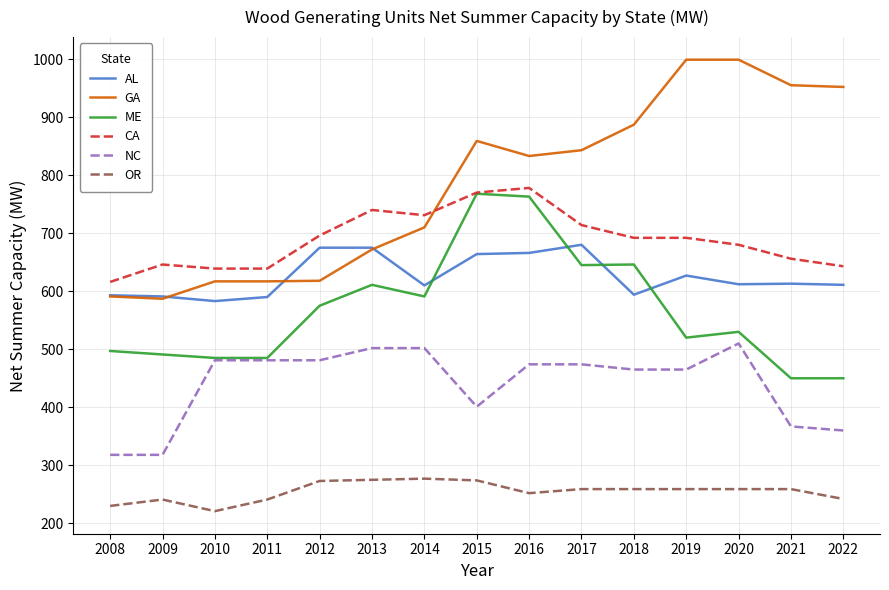

What is the total value across all series at 2022?

3258